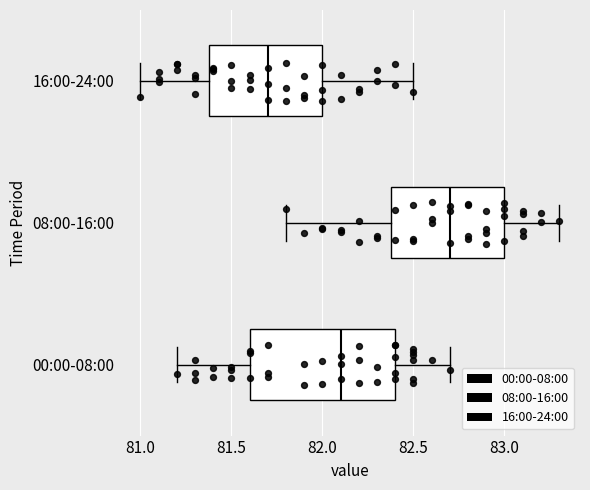

Which box is the widest, from its left edge to its right edge?

00:00-08:00